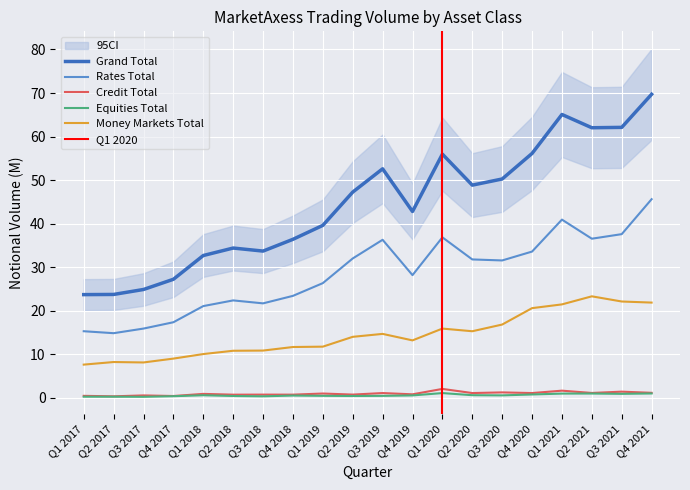

At which category does Equities Total reach its first local valley?

Q3 2017